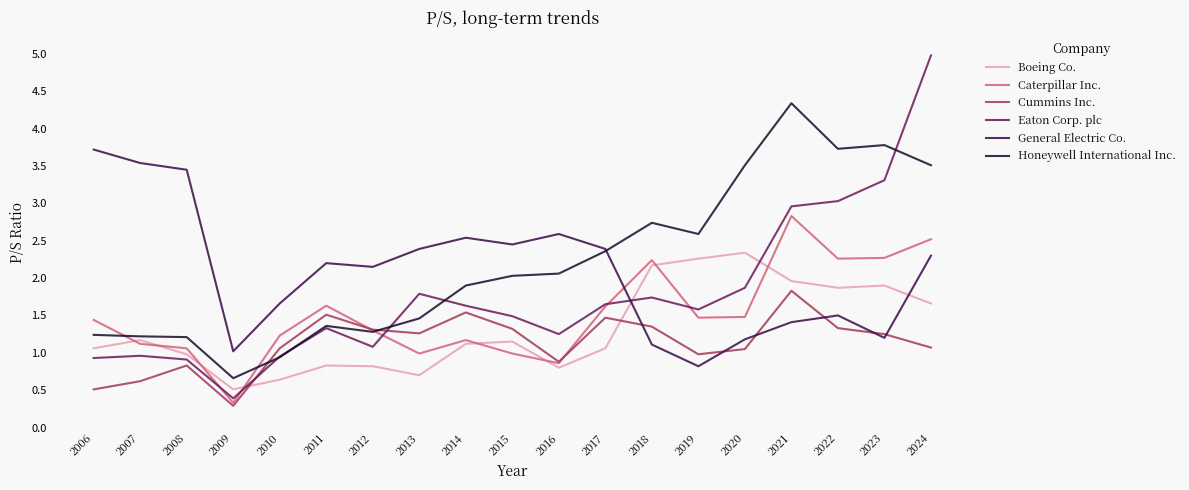

How many times do Boeing Co. and General Electric Co. cross each other?

2